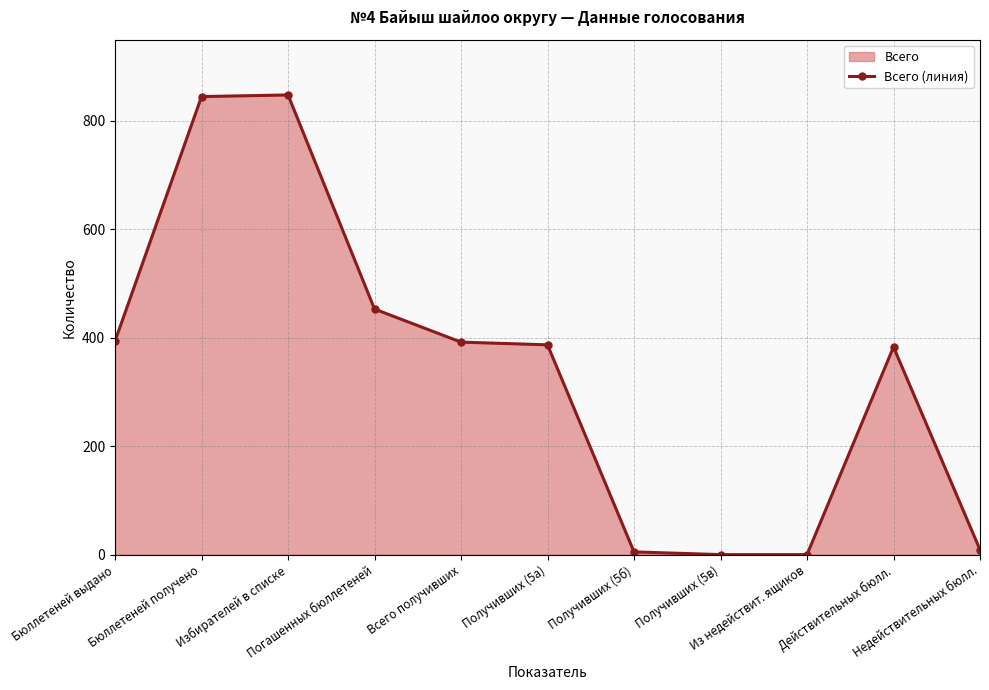

Reading right to left, list all the values displayed in this chart.

Недействительных бюлл.=9	Действительных бюлл.=383	Из недействит. ящиков=0	Получивших (5в)=0	Получивших (5б)=5	Получивших (5а)=387	Всего получивших=392	Погашенных бюллетеней=453	Избирателей в списке=848	Бюллетеней получено=845	Бюллетеней выдано=394